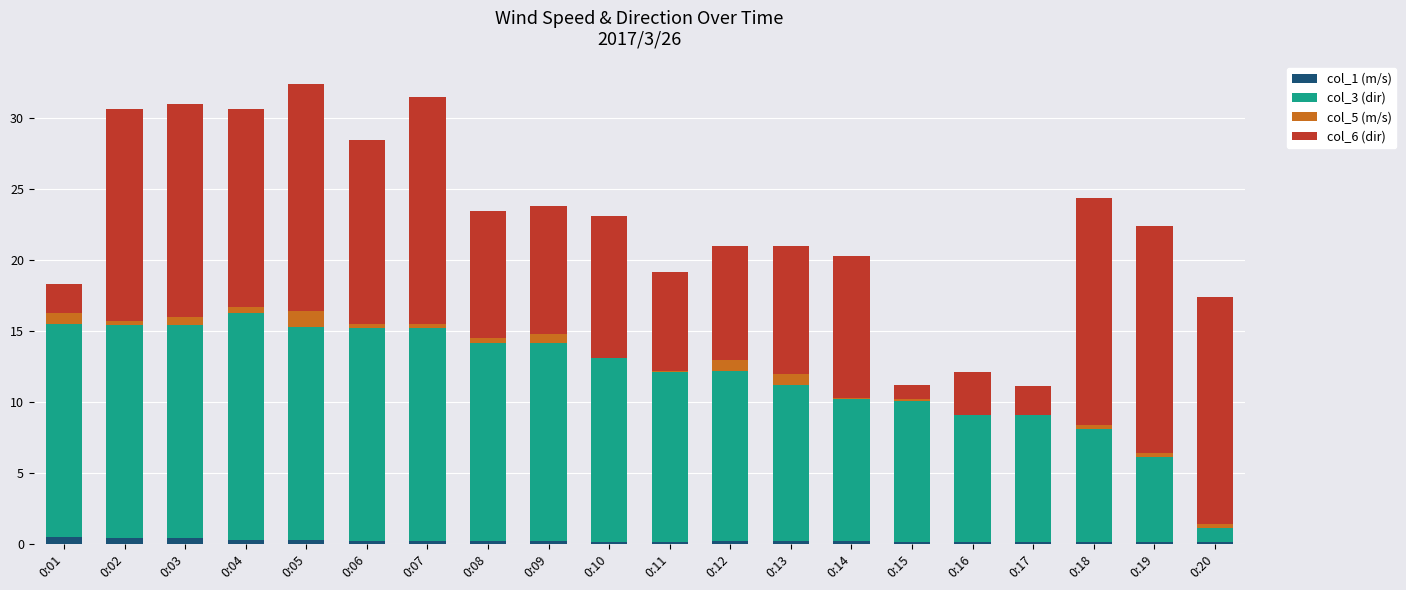

Does the chart contain stacked bars?

Yes